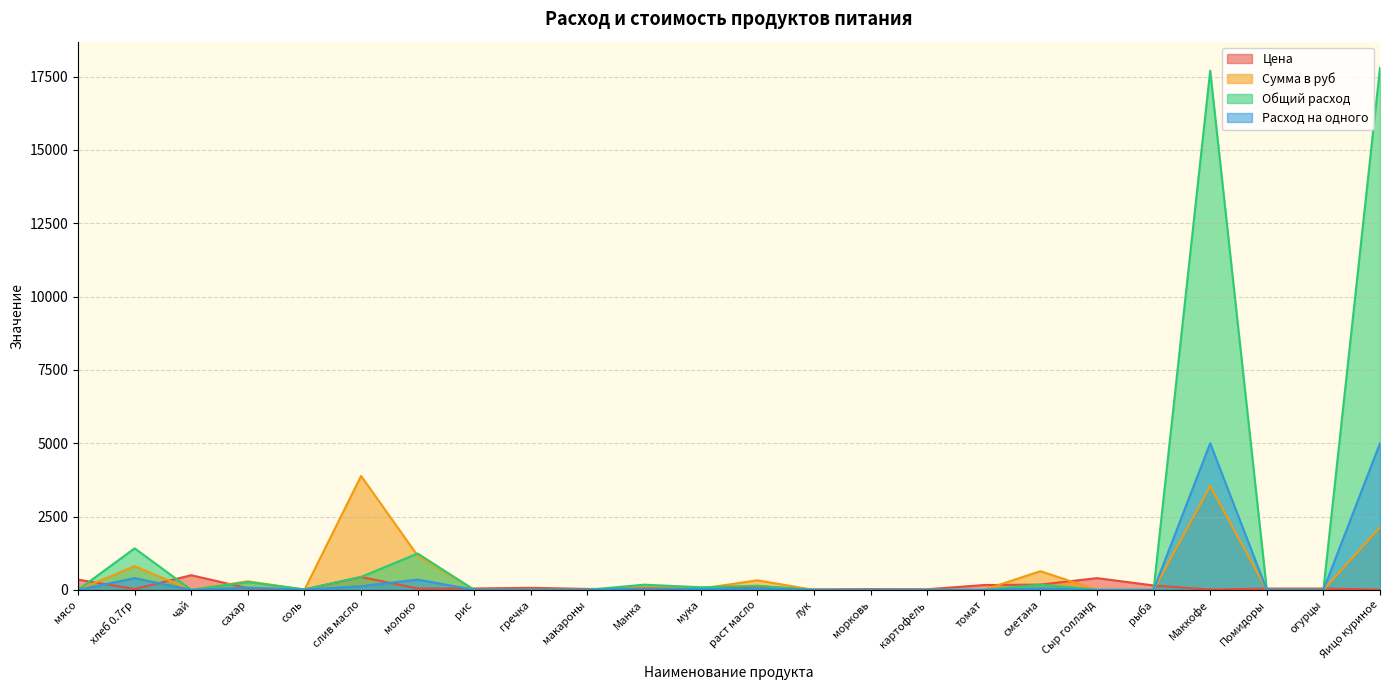

What is the spread (max minus min) of values at рыба?

150.0